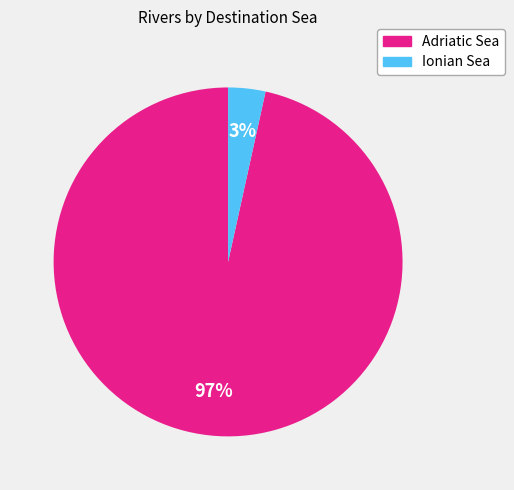

To the nearest percent, what is the average slice percentage?

50%